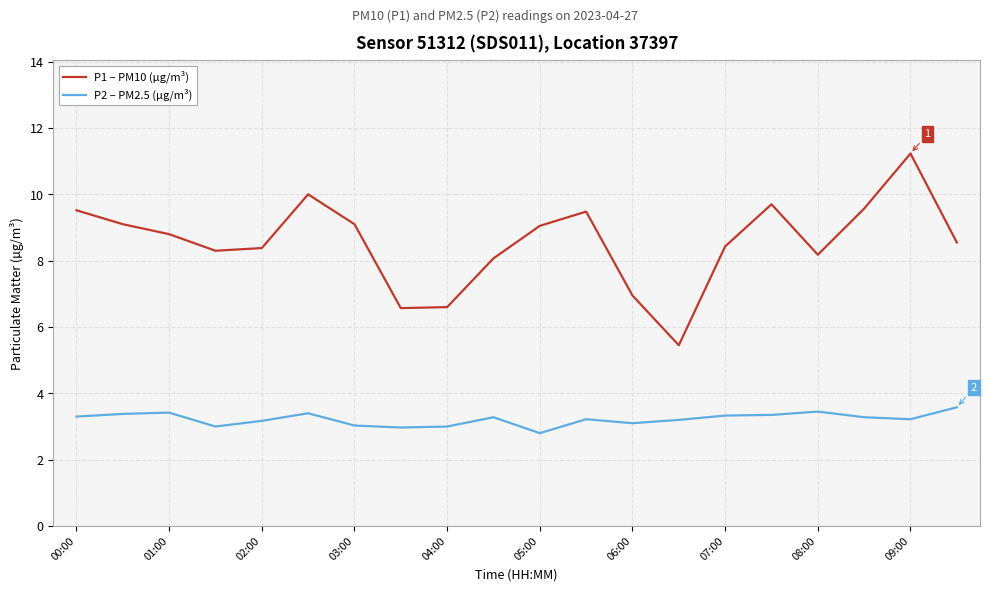

Rank the series by their average value, from highest to lowest.

P1 – PM10 (µg/m³), P2 – PM2.5 (µg/m³)